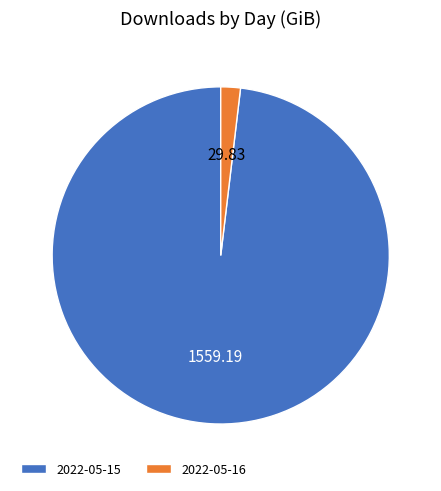

Which slice is the largest?

2022-05-15